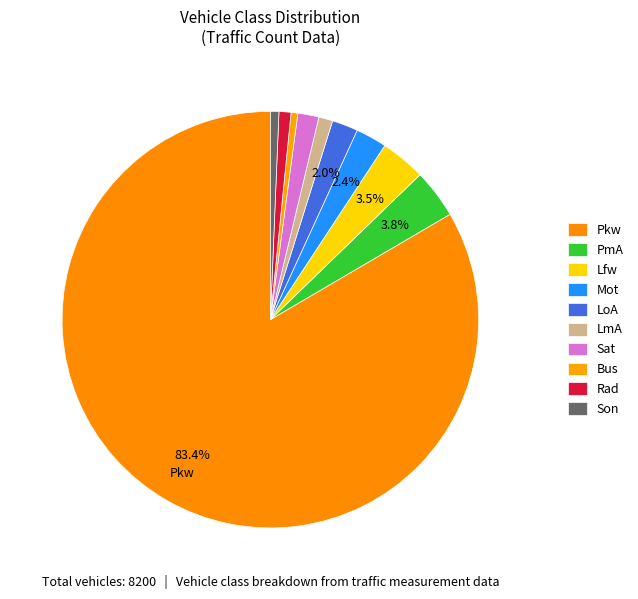

What portion of the pie excludes LoA?

98.0%